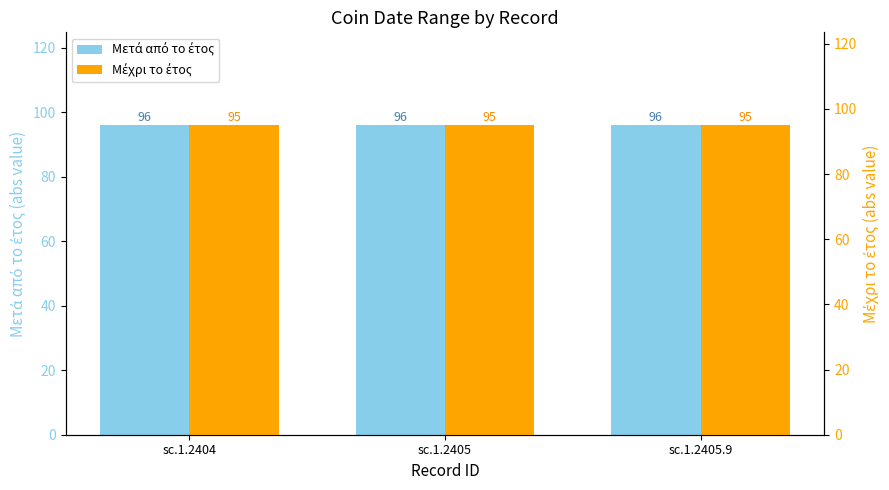

Which series has the largest range (max minus min)?

Μετά από το έτος